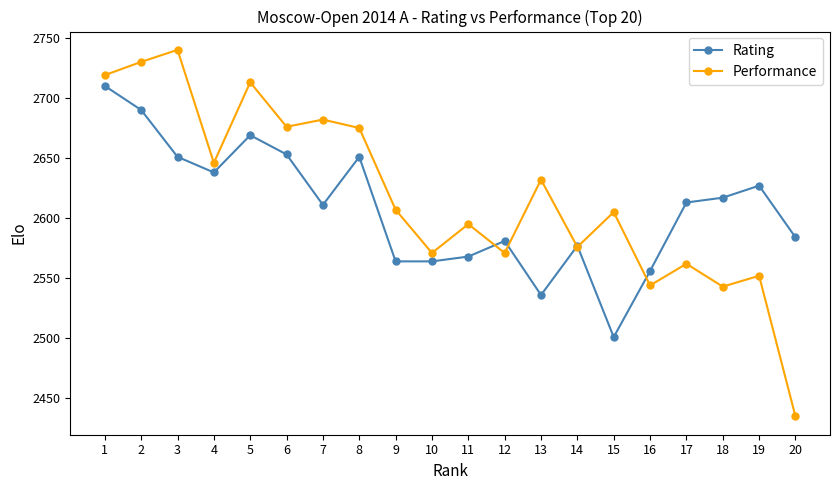

What is the sum of the Performance values at 9 and 4?

5253